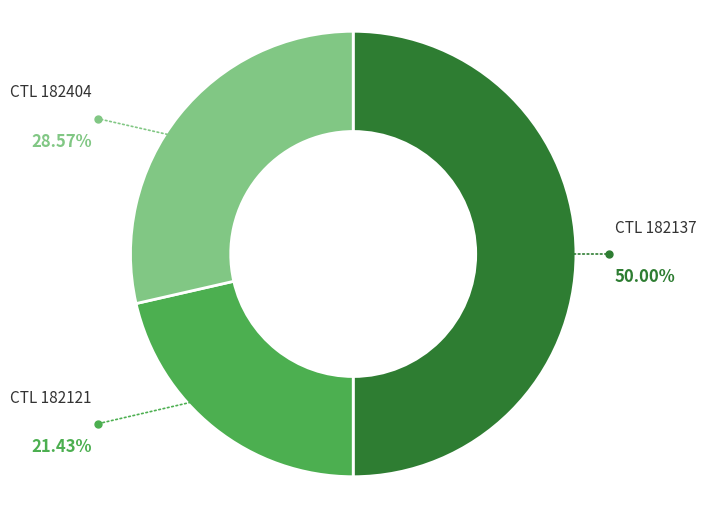

To the nearest percent, what is the difference between the largest and smallest slice percentages?

29%